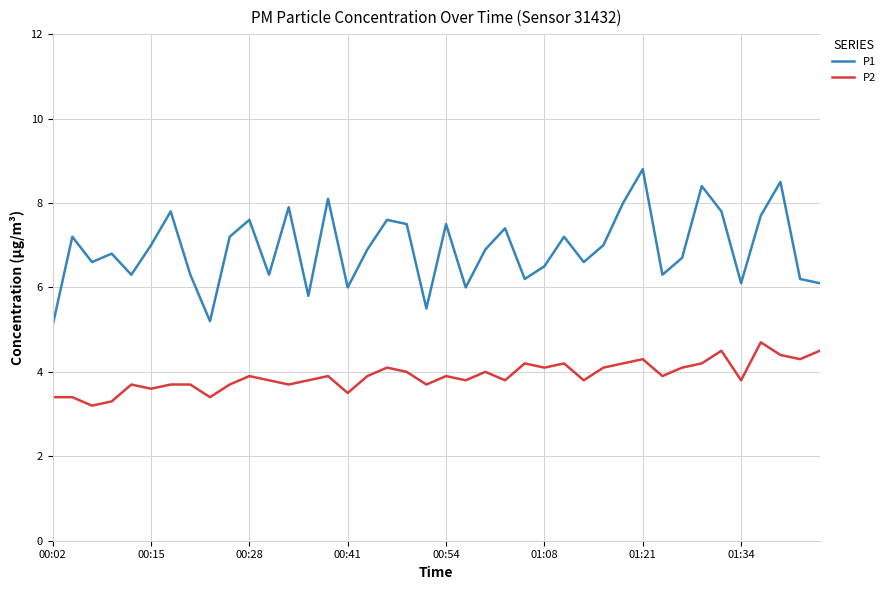

Which series has the largest total across all categories?

P1